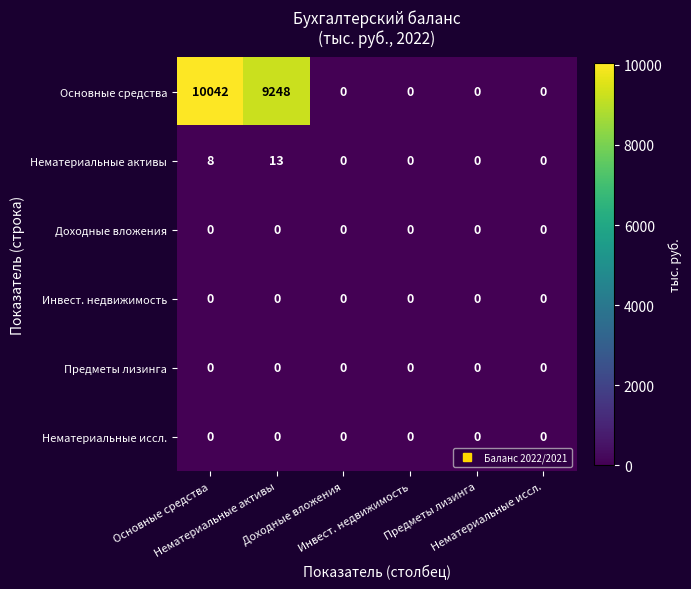

Reading left to right, what are all the values shown in this chart?

Основные средства: Основные средства=10042	Нематериальные активы=9248	Доходные вложения=0	Инвест. недвижимость=0	Предметы лизинга=0	Нематериальные иссл.=0
Нематериальные активы: Основные средства=8	Нематериальные активы=13	Доходные вложения=0	Инвест. недвижимость=0	Предметы лизинга=0	Нематериальные иссл.=0
Доходные вложения: Основные средства=0	Нематериальные активы=0	Доходные вложения=0	Инвест. недвижимость=0	Предметы лизинга=0	Нематериальные иссл.=0
Инвест. недвижимость: Основные средства=0	Нематериальные активы=0	Доходные вложения=0	Инвест. недвижимость=0	Предметы лизинга=0	Нематериальные иссл.=0
Предметы лизинга: Основные средства=0	Нематериальные активы=0	Доходные вложения=0	Инвест. недвижимость=0	Предметы лизинга=0	Нематериальные иссл.=0
Нематериальные иссл.: Основные средства=0	Нематериальные активы=0	Доходные вложения=0	Инвест. недвижимость=0	Предметы лизинга=0	Нематериальные иссл.=0